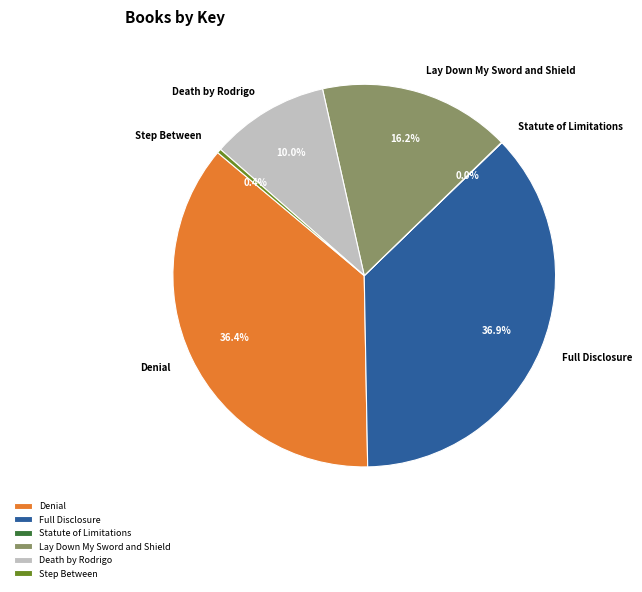

What is the total percentage of Lay Down My Sword and Shield and Full Disclosure?

53.2%